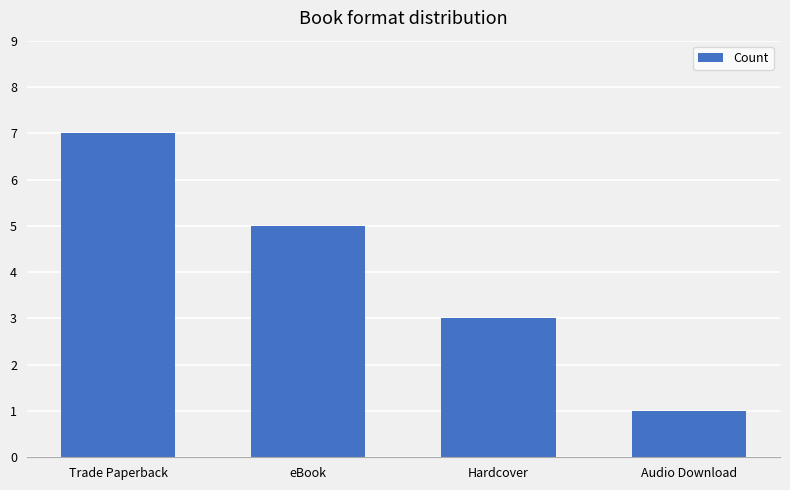

How many values are below 5?

2